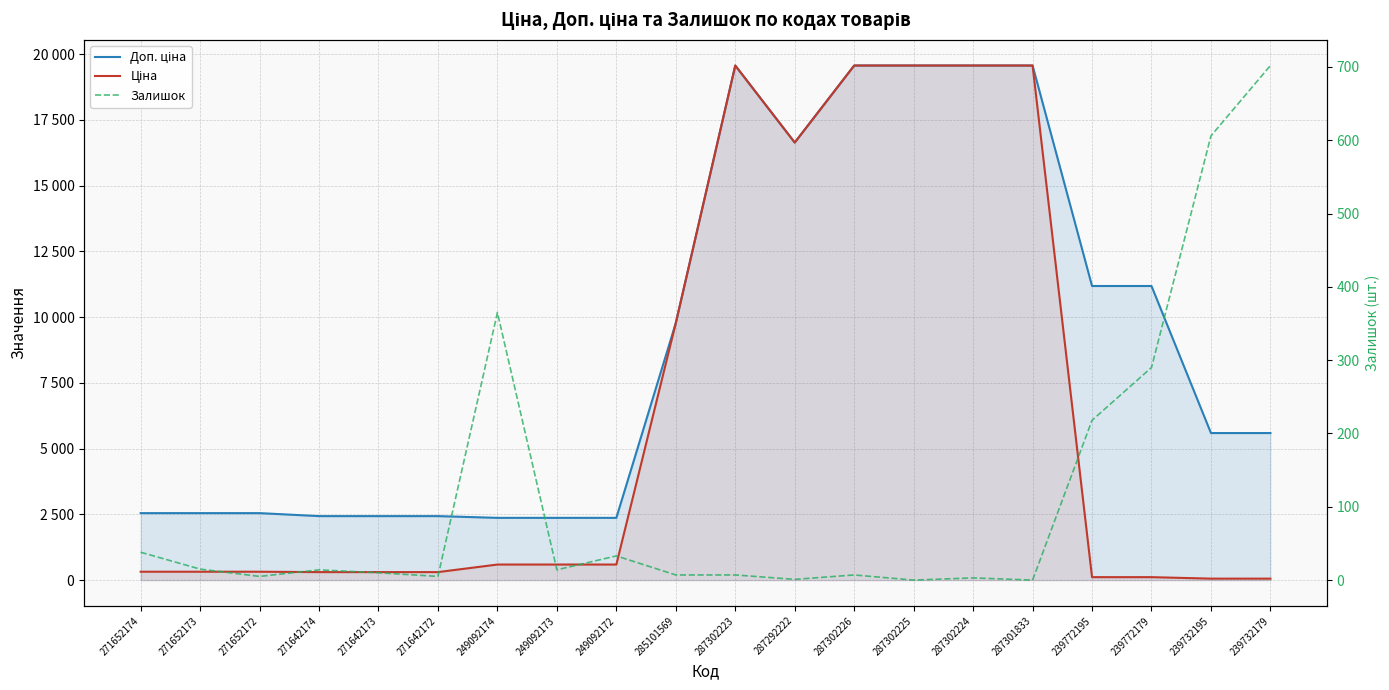

What is the spread (max minus min) of values at 249092174?

2001.5